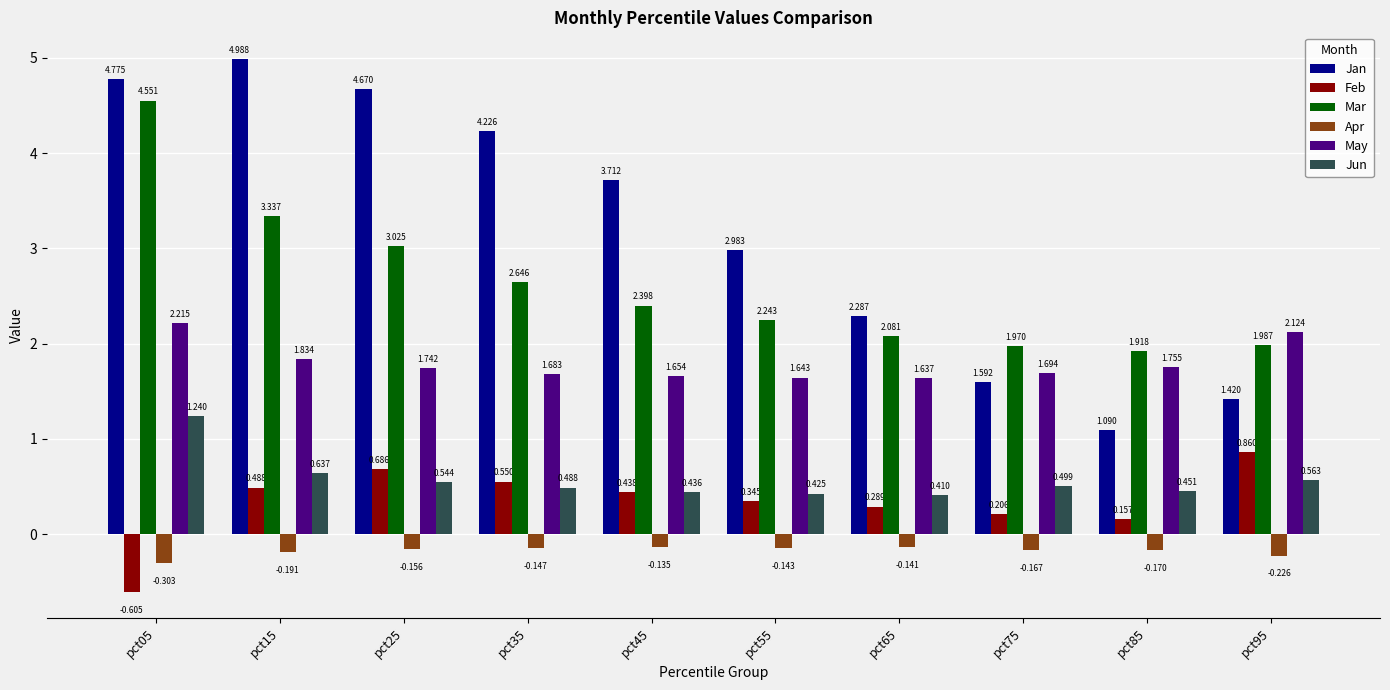

What is the maximum value shown in the chart?

5.0